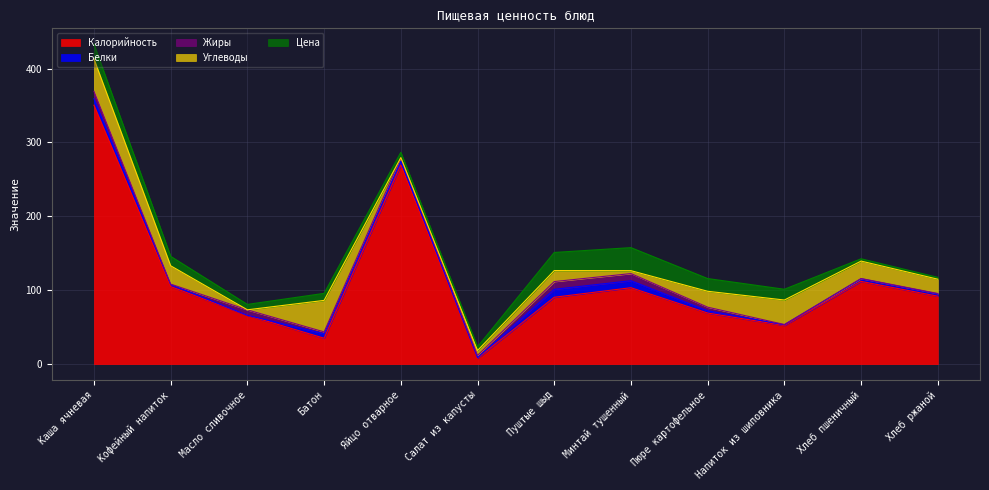

What is the label of the 2nd point from the right?

Хлеб пшеничный